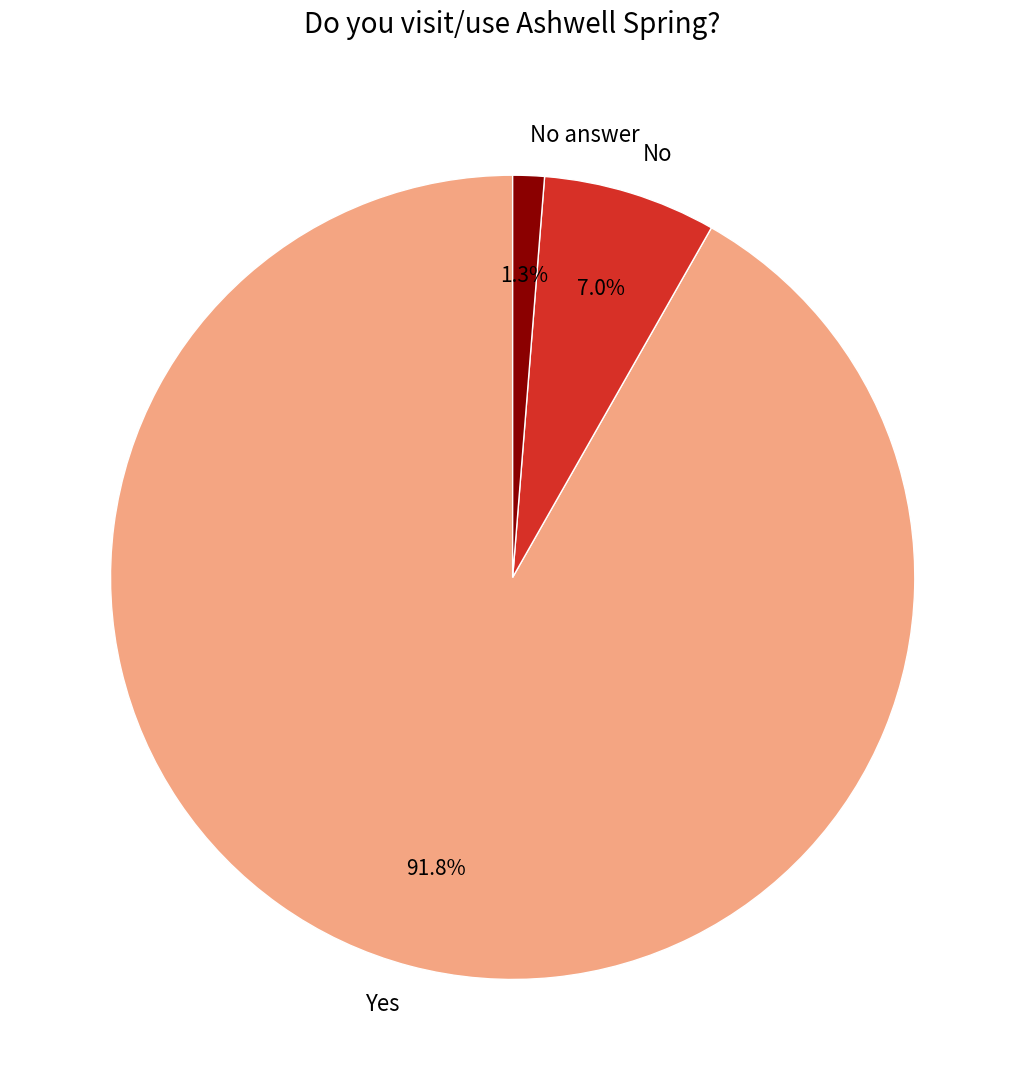

Which has a higher value, Yes or No?

Yes